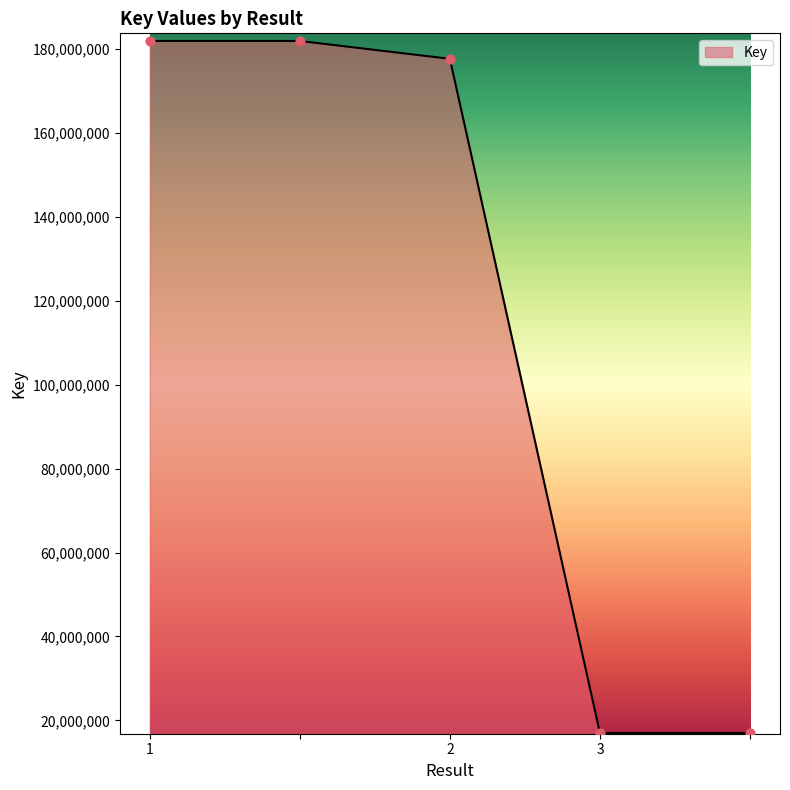

What is the sum of all values?

575574085